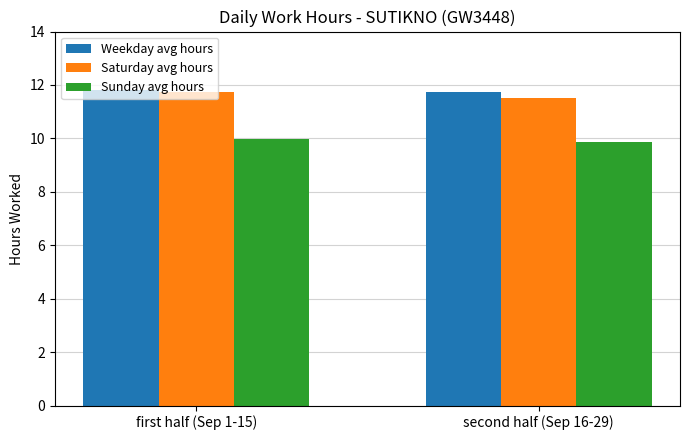

Which series has the largest total across all categories?

Weekday avg hours